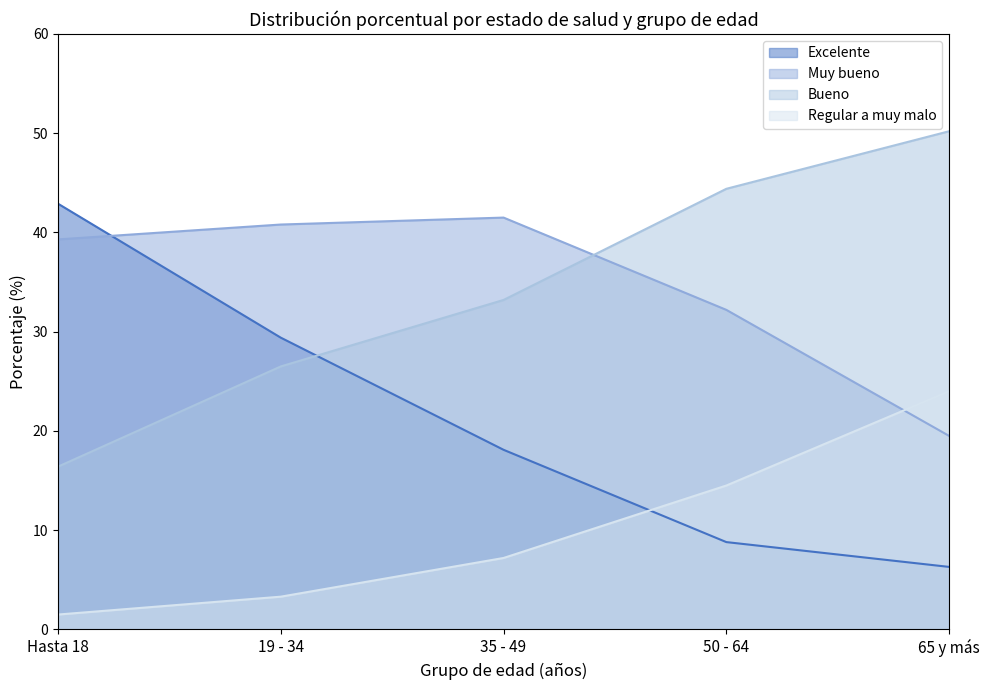

True or false: Excelente has more than 1 interior local peaks.

False